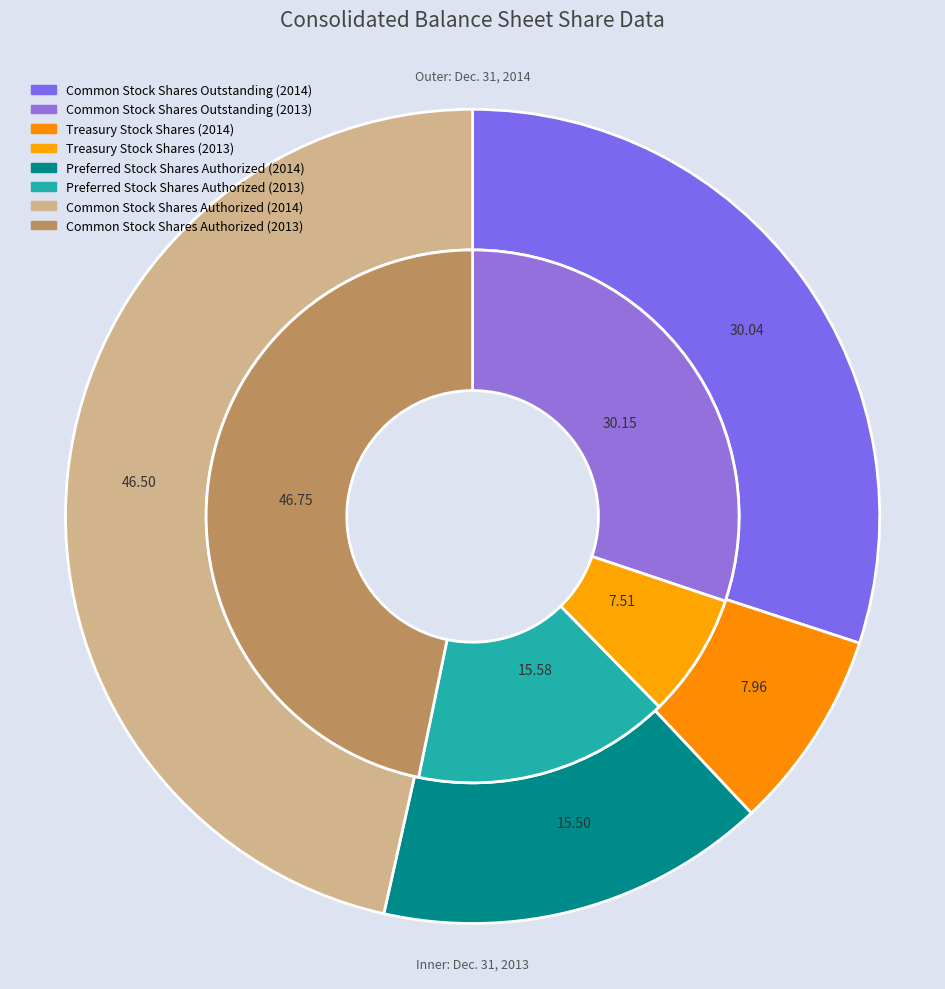

To the nearest percent, what portion does Preferred Stock Shares Authorized represent?

16%